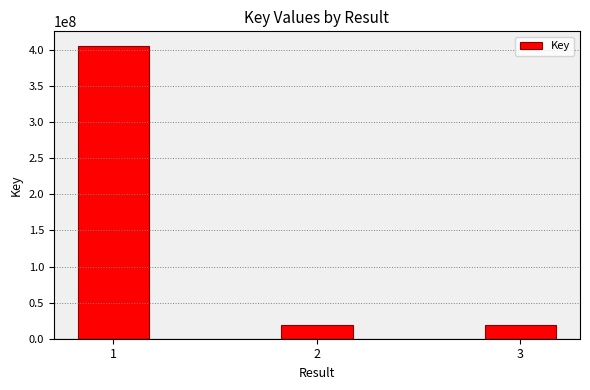

True or false: the data shows 18328316 at 3.

True